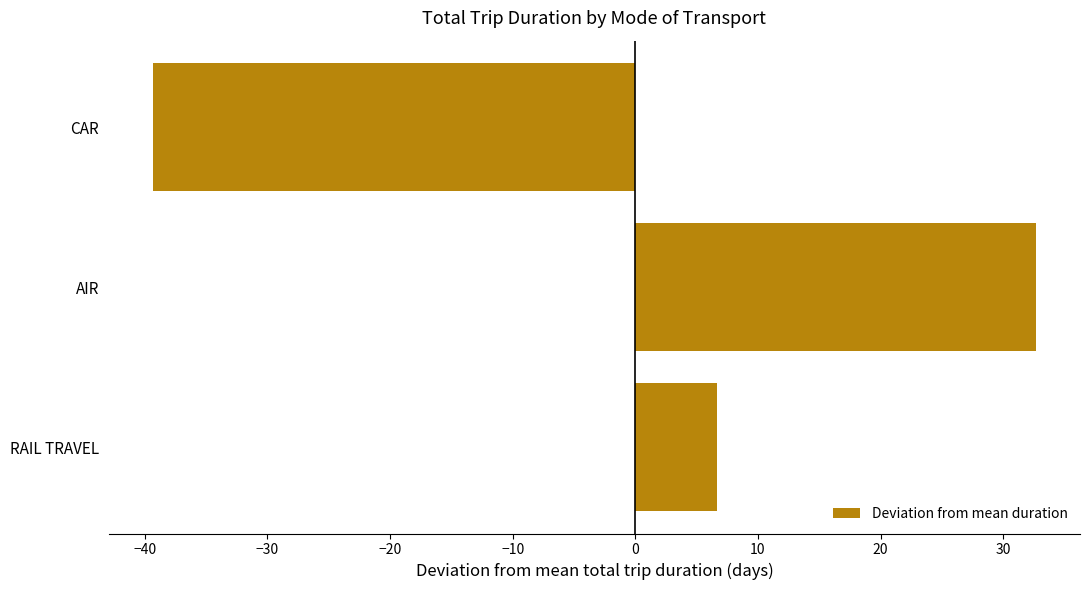

At which label is the value closest to -3?

RAIL TRAVEL